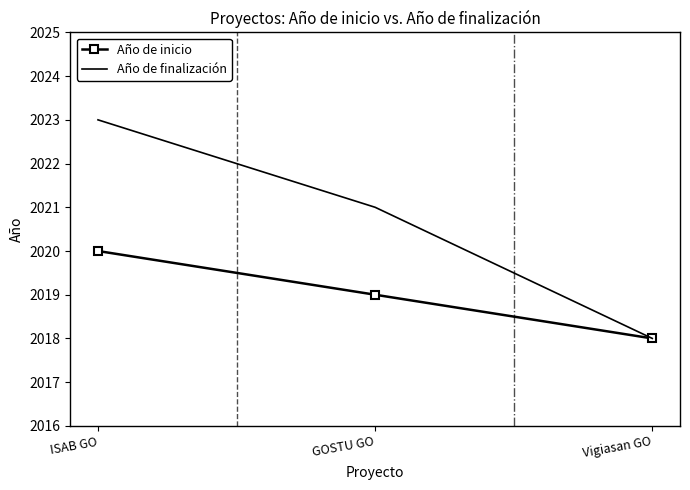

What are all the series names shown in the legend?

Año de inicio, Año de finalización